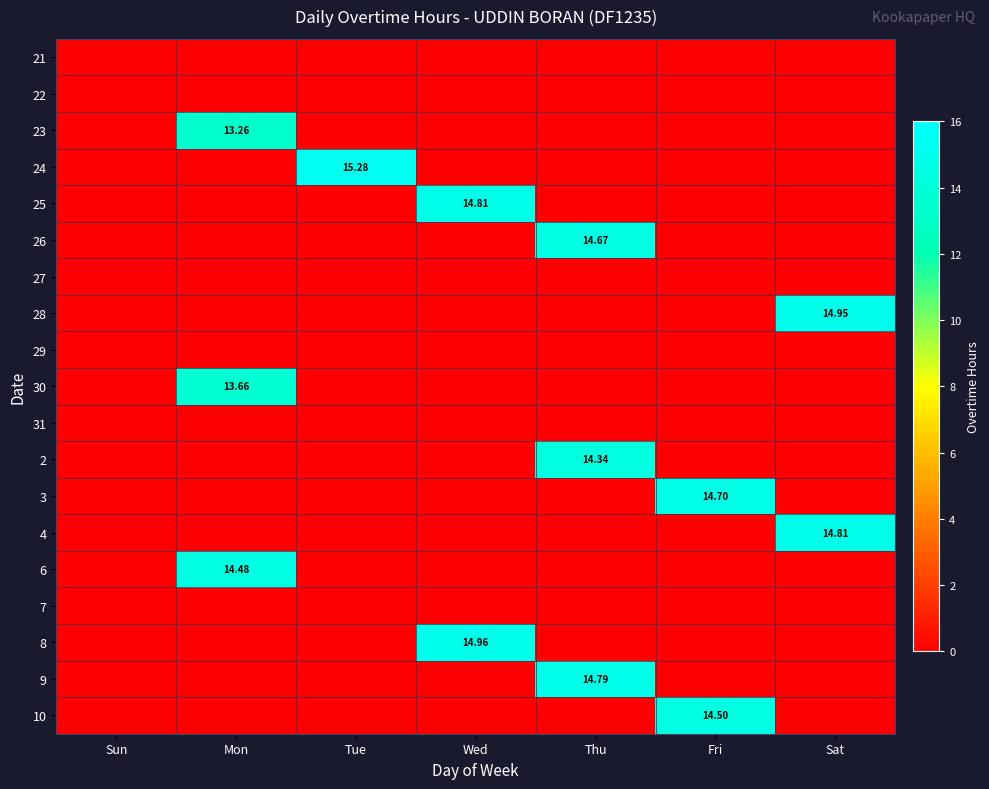

True or false: 24 has a value of 5.3 at Sat.

False